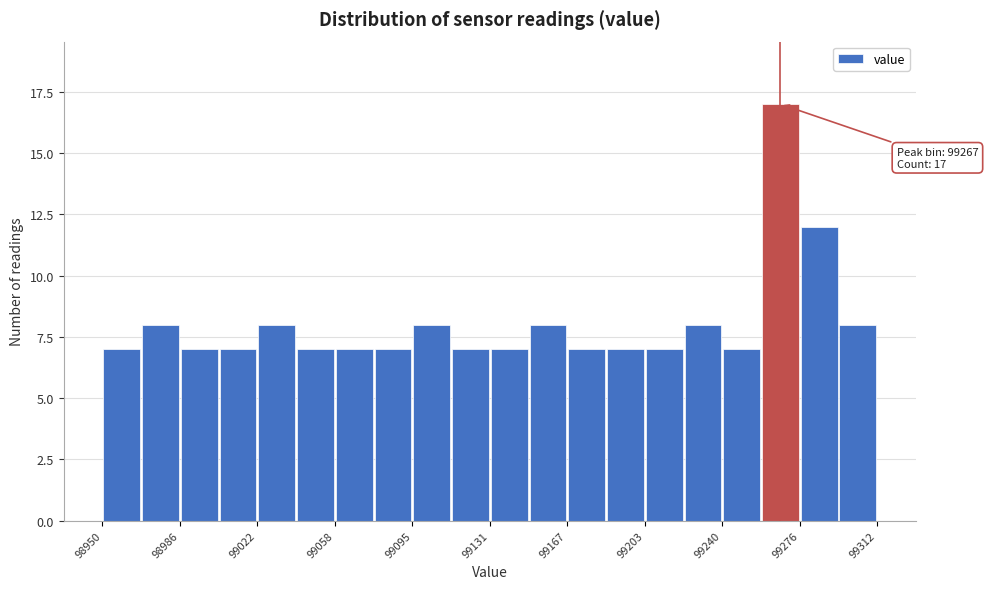

Around what value on the x-axis is the tallest bar? Give the approximate position of its centre, as read against the axis.

99265